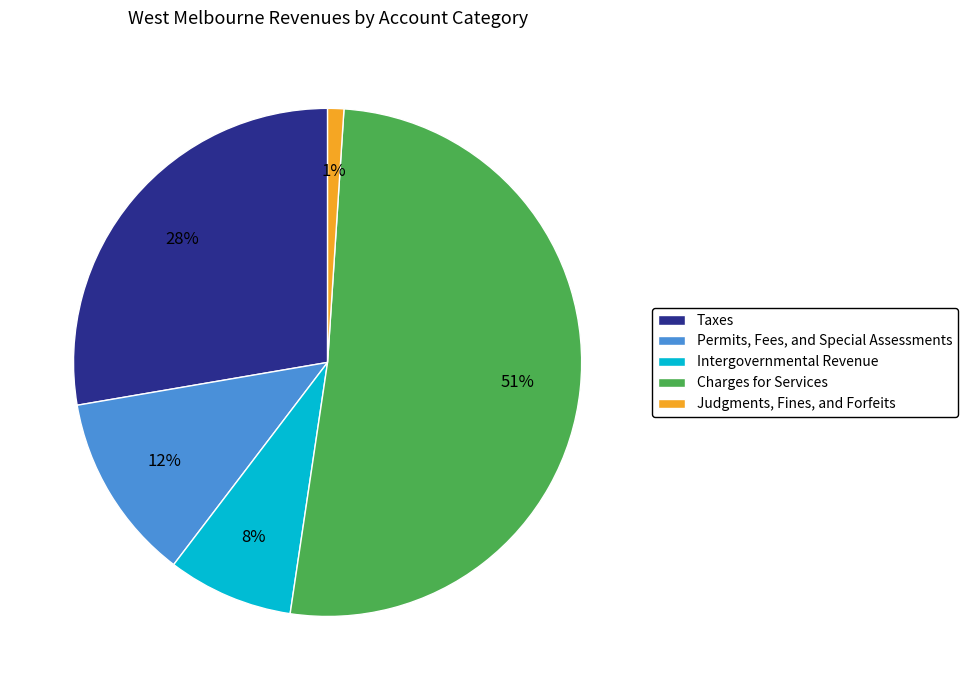

To the nearest percent, what percentage of the pie is Charges for Services?

51%